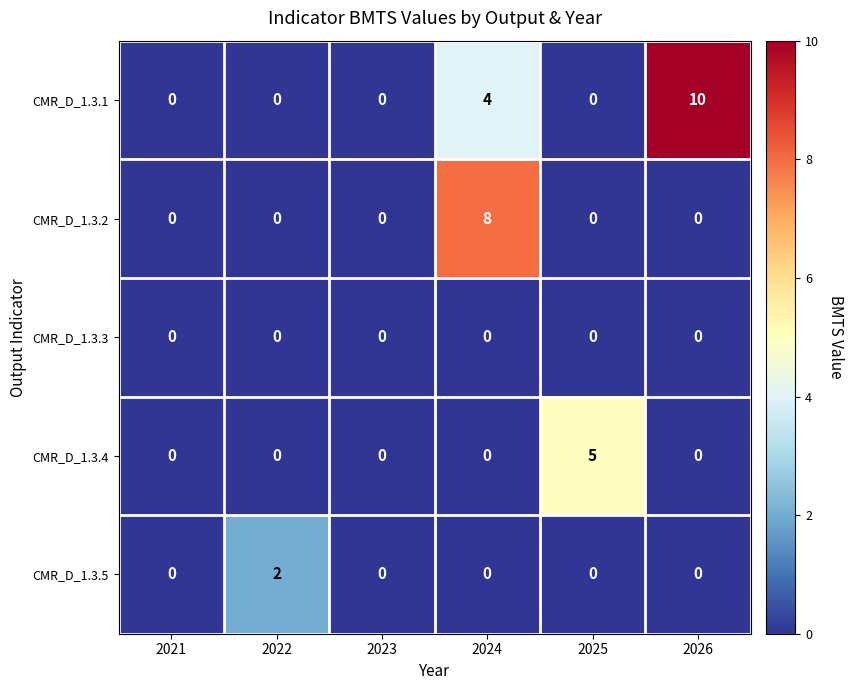

Rank the series by their maximum value, from highest to lowest.

CMR_D_1.3.1, CMR_D_1.3.2, CMR_D_1.3.4, CMR_D_1.3.5, CMR_D_1.3.3